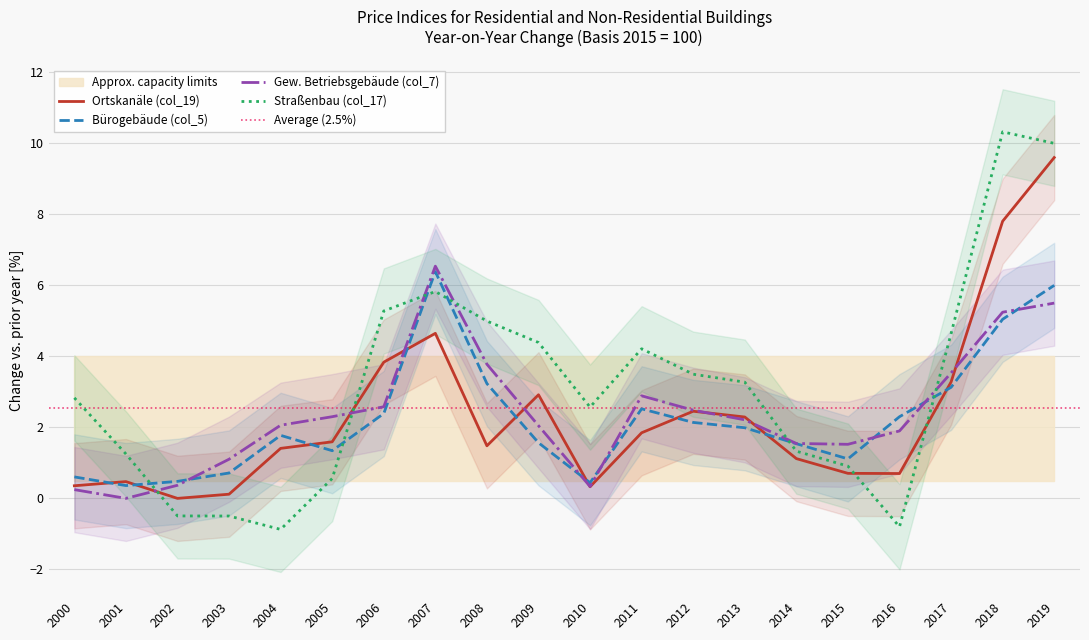

Which category has the highest value in the Gew. Betriebsgebäude (col_7) series?

2007